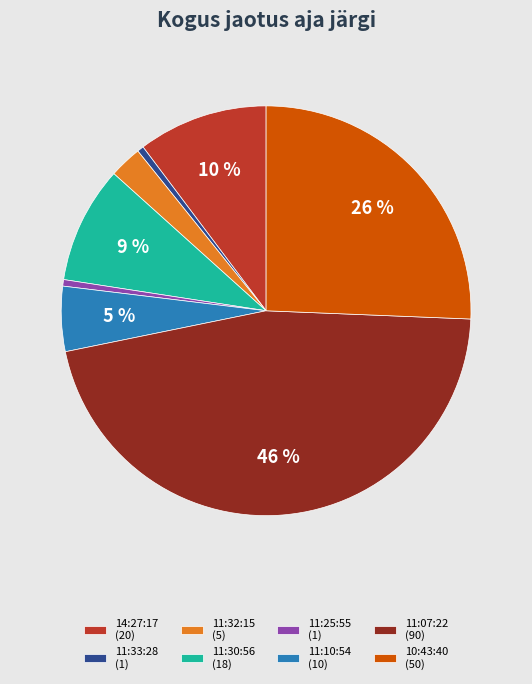

Which slice is the largest?

11:07:22